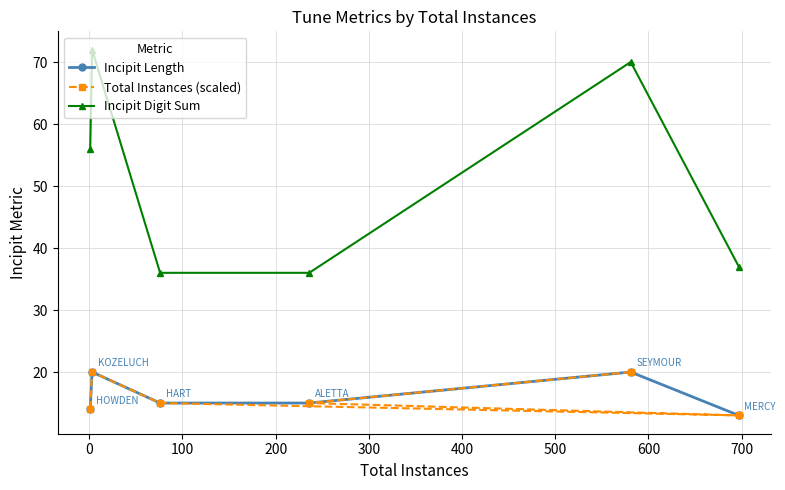

True or false: Incipit Length and Incipit Digit Sum cross at least once.

False